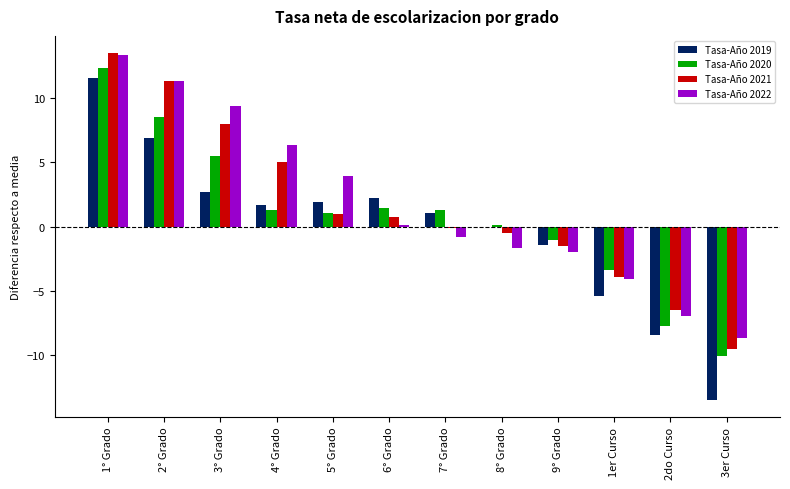

The value of Tasa-Año 2019 at 9° Grado is -1.4. True or false?

True